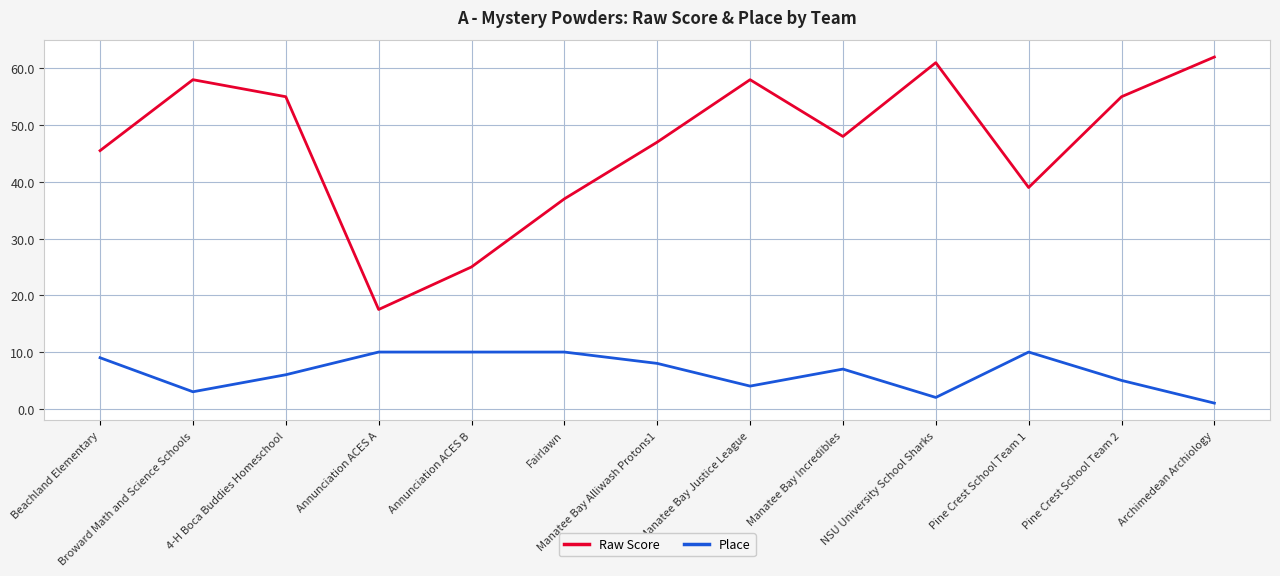

True or false: Place and Raw Score intersect in this chart.

False